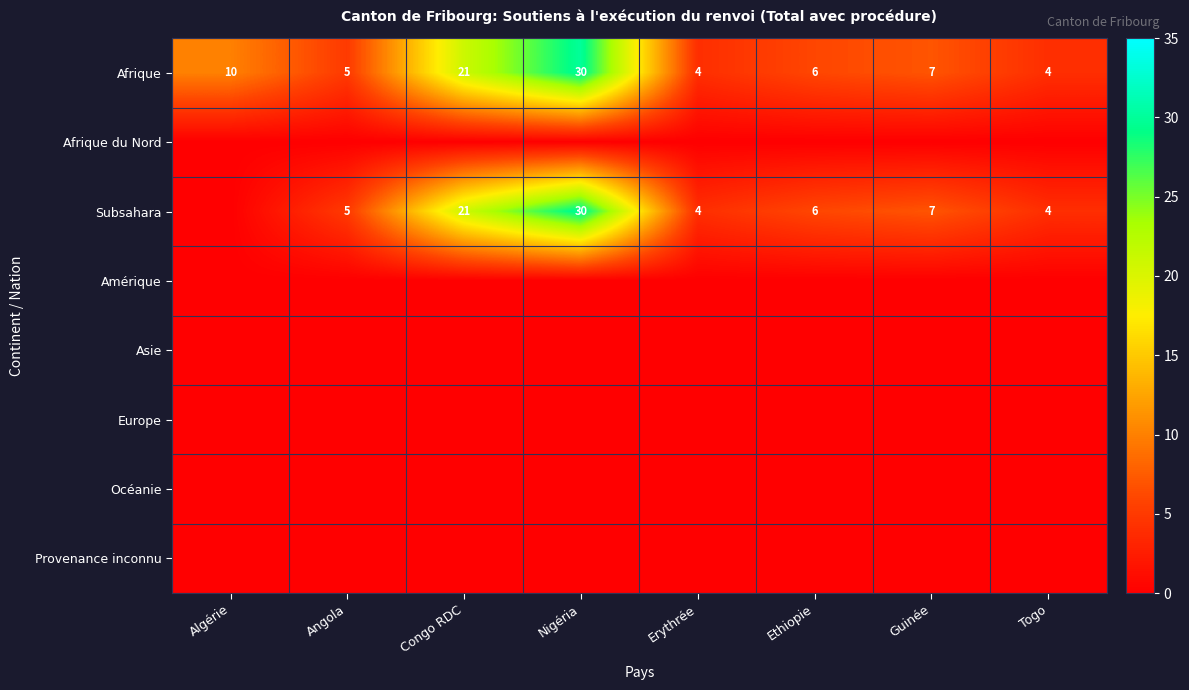

How many data points does each series have?

8